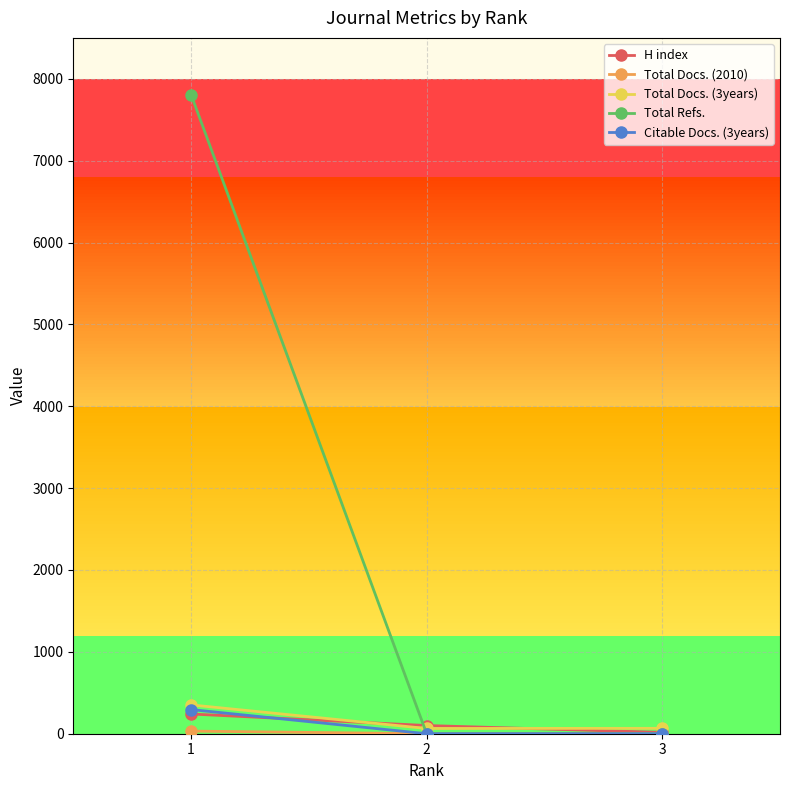

Which series has the largest range (max minus min)?

Total Refs.